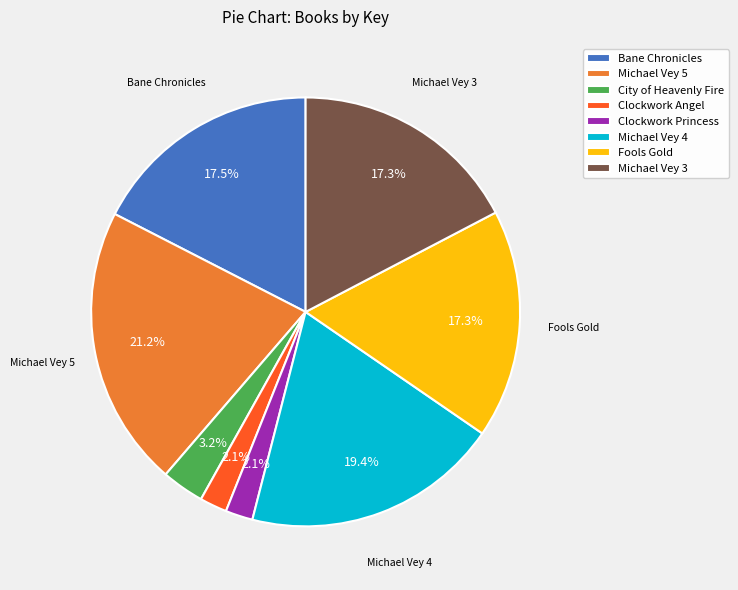

Which has a higher value, Fools Gold or Clockwork Angel?

Fools Gold